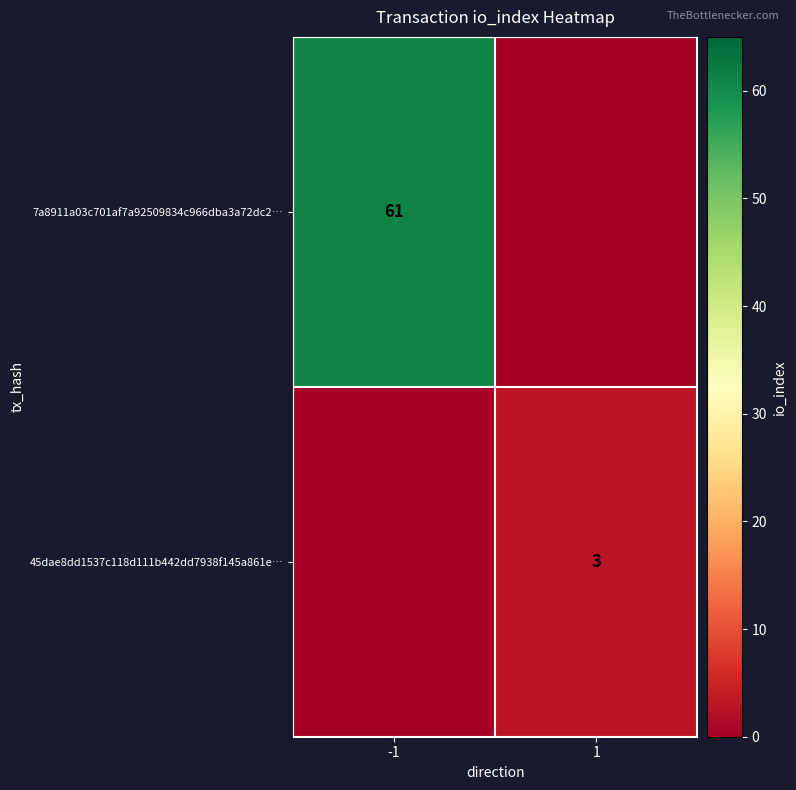

Which has a higher value, -1 or 1?

-1